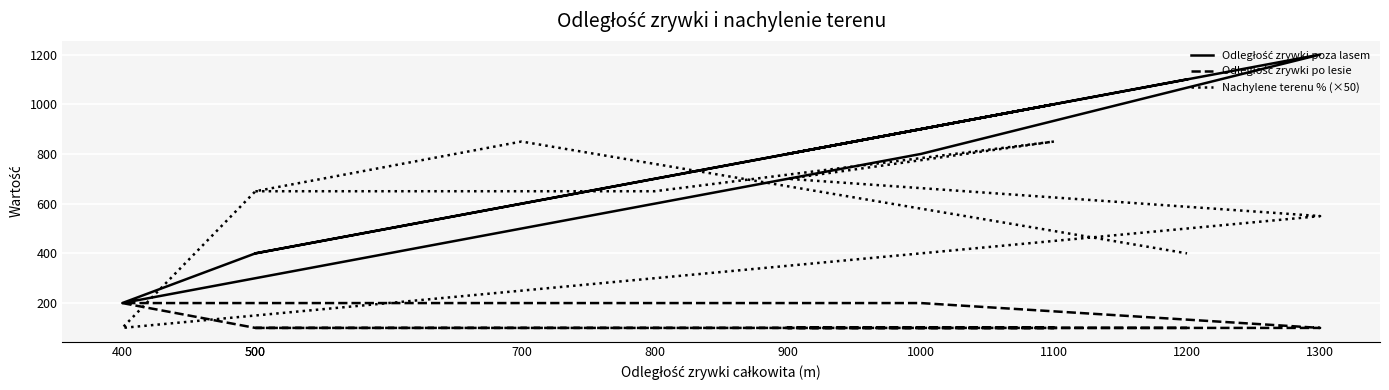

What is the approximate value of Odległość zrywki po lesie at 700?

100